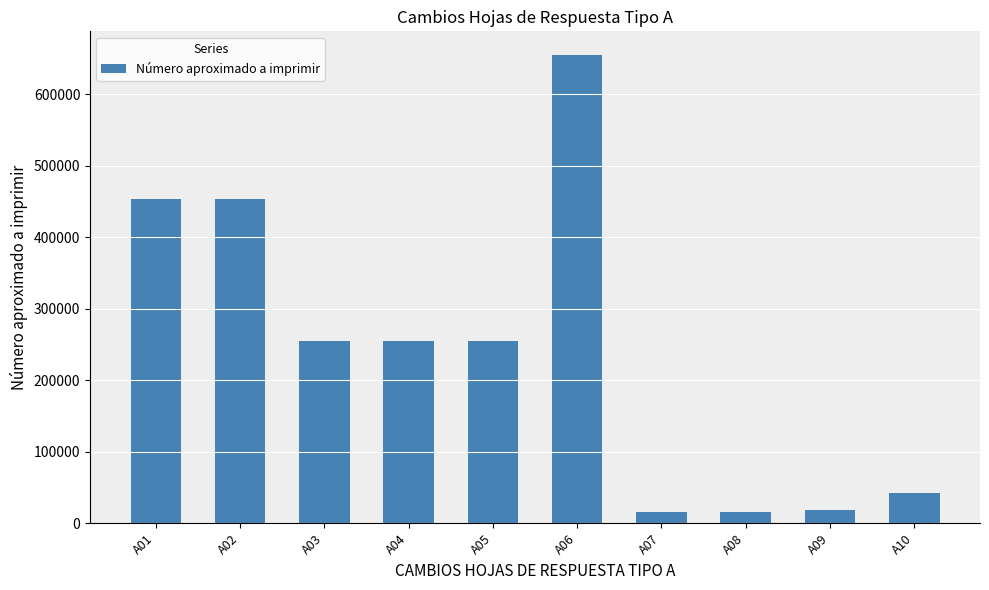

How many values are below 254164?

4